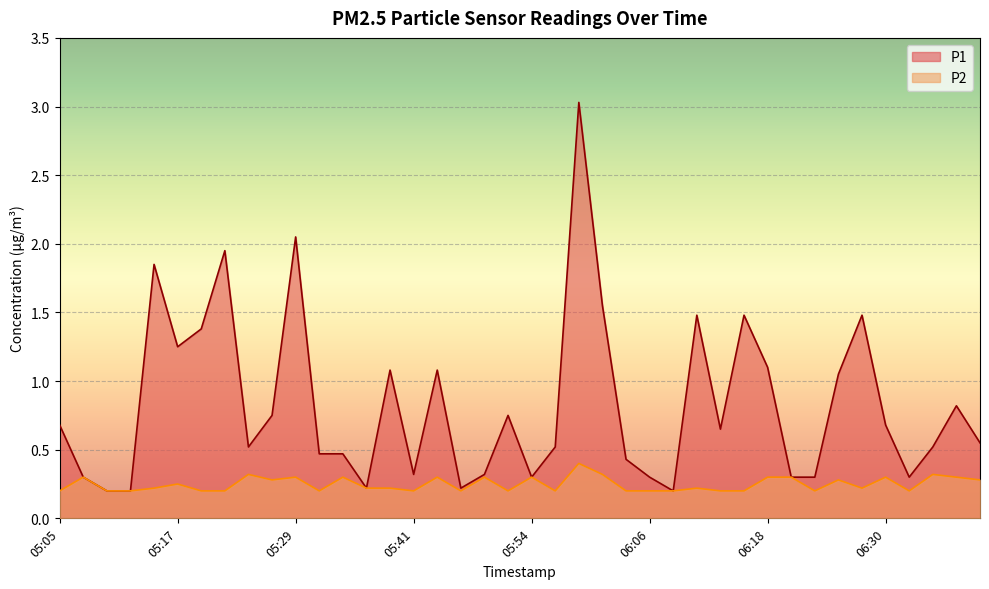

What is the smallest value displayed?

0.2